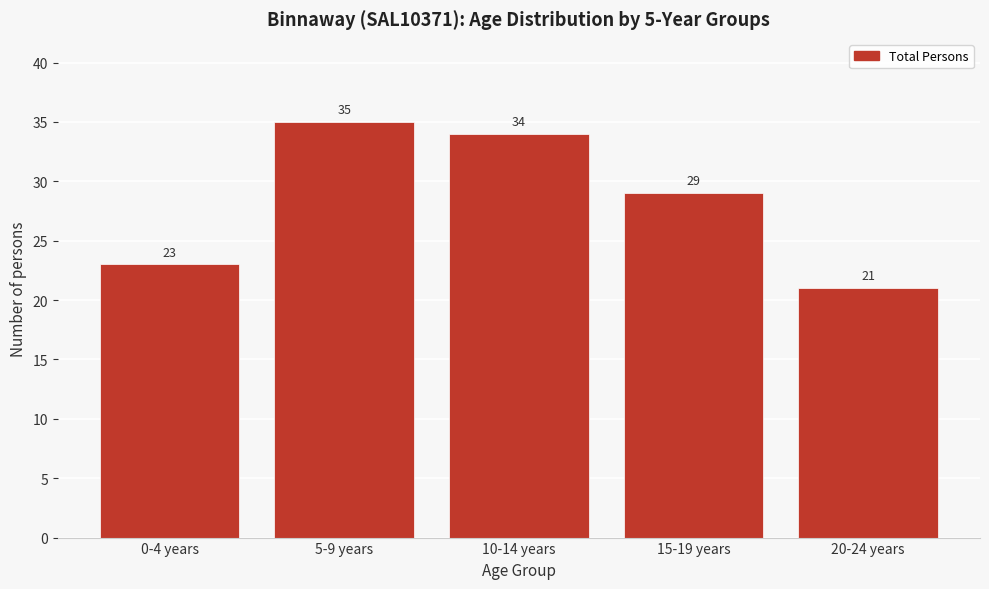

Reading left to right, transcribe all the data shown in this chart.

0-4 years=23	5-9 years=35	10-14 years=34	15-19 years=29	20-24 years=21